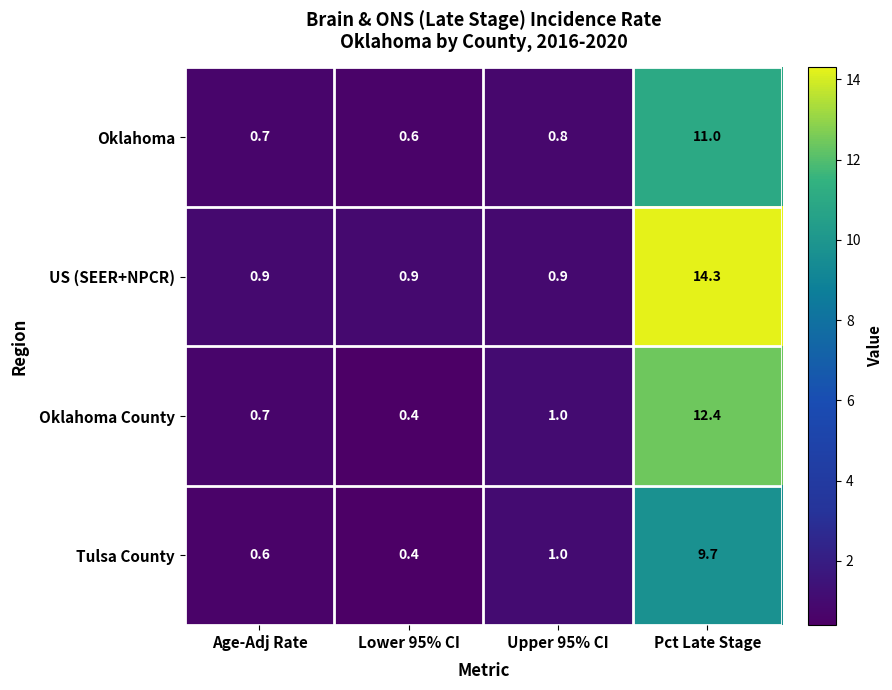

At which category is the sum across all series the highest?

Pct Late Stage